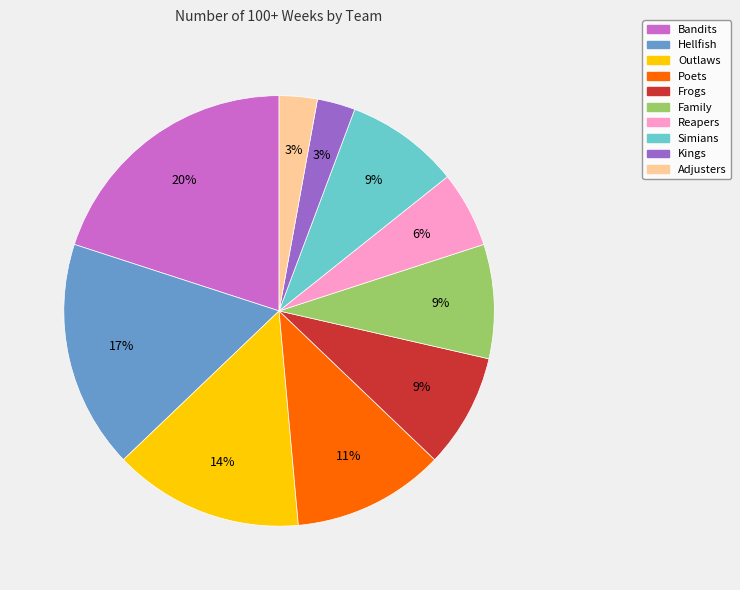

The Kings slice represents 13% of the pie. True or false?

False